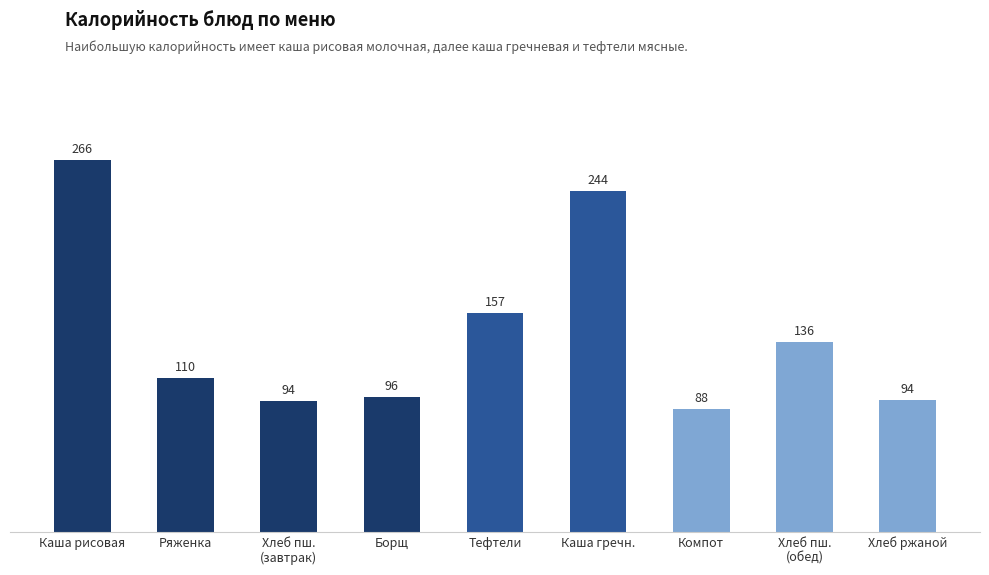

What is the change in value from Каша гречн. to Компот?

-156.0